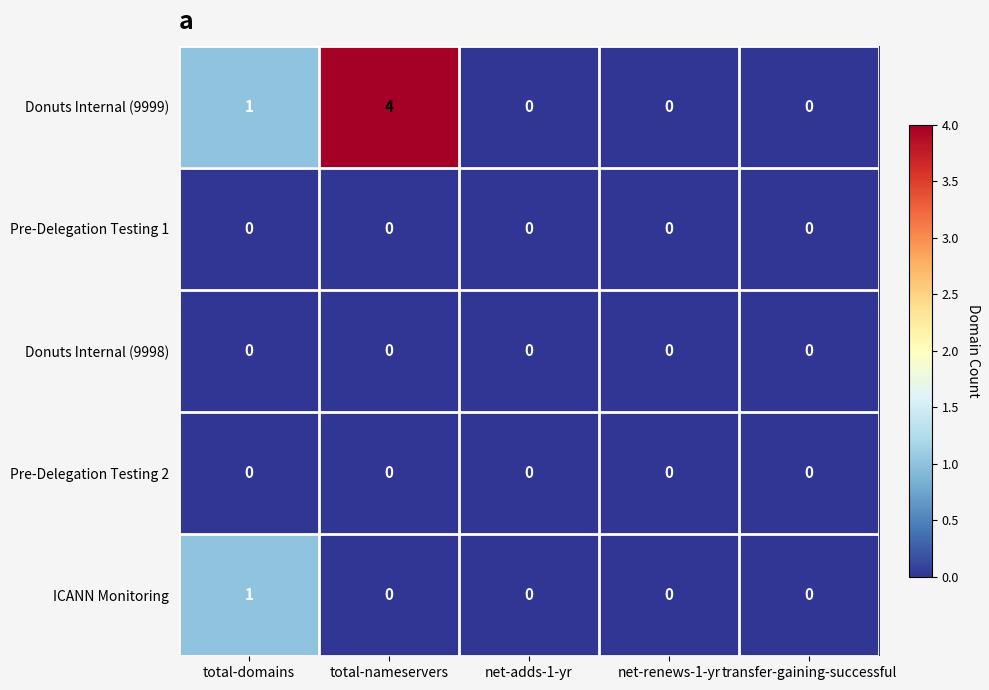

What is the spread (max minus min) of values at total-nameservers?

4